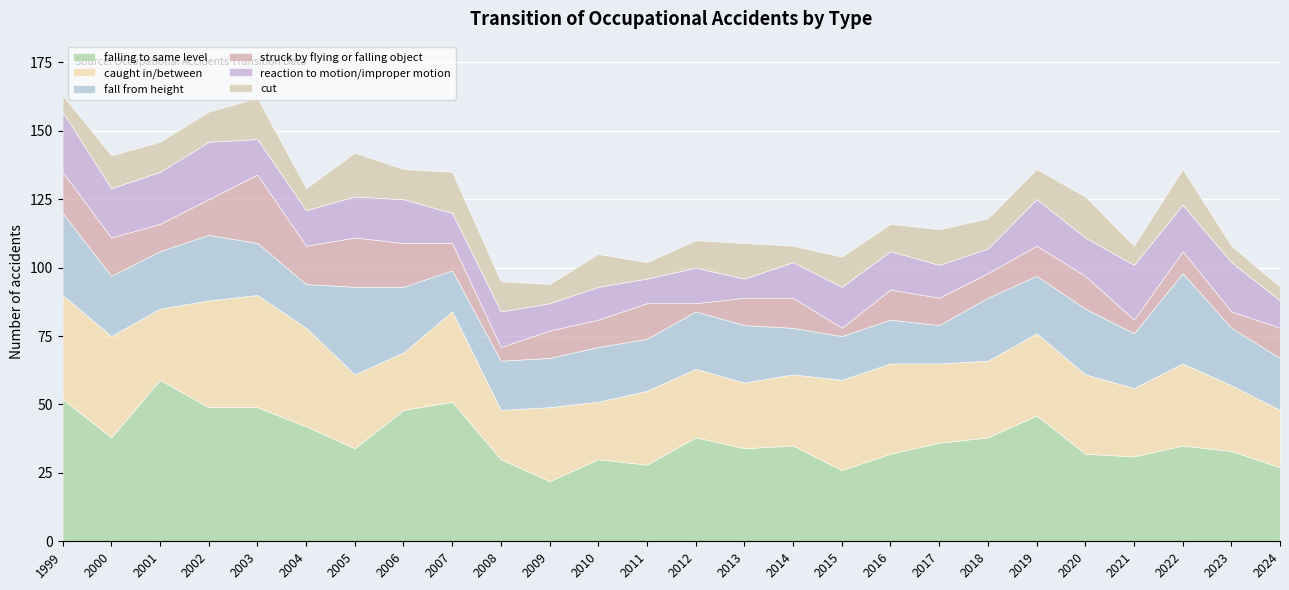

How many times do reaction to motion/improper motion and cut cross each other?

12